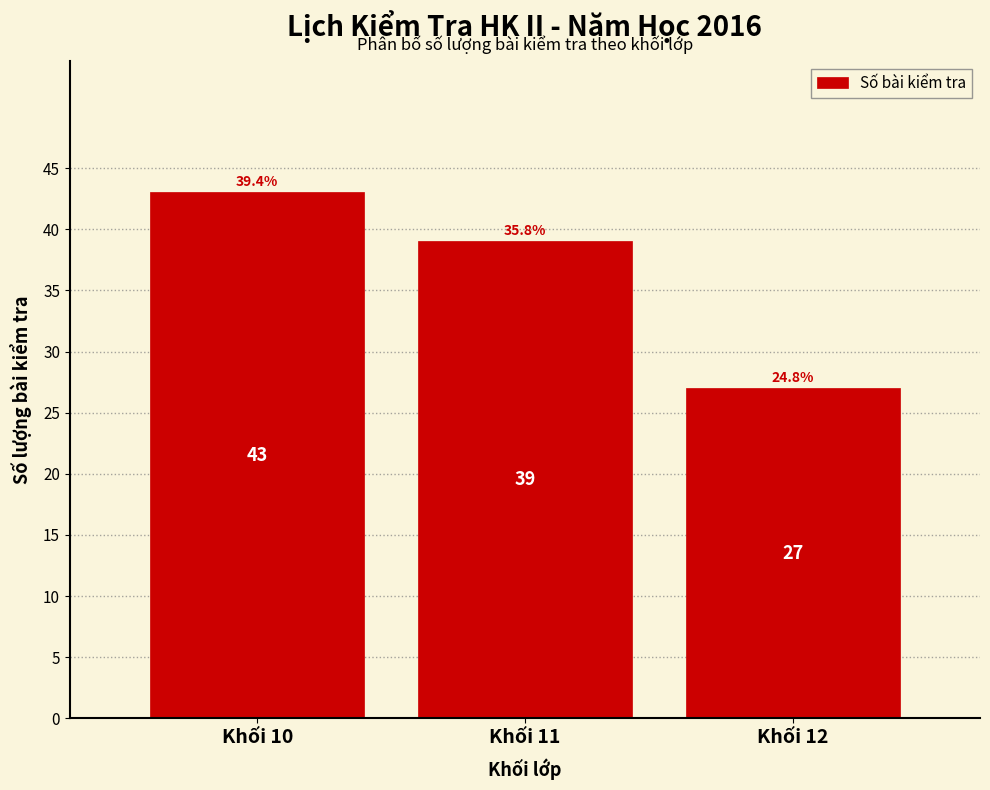

Reading left to right, list all the values displayed in this chart.

43	39	27